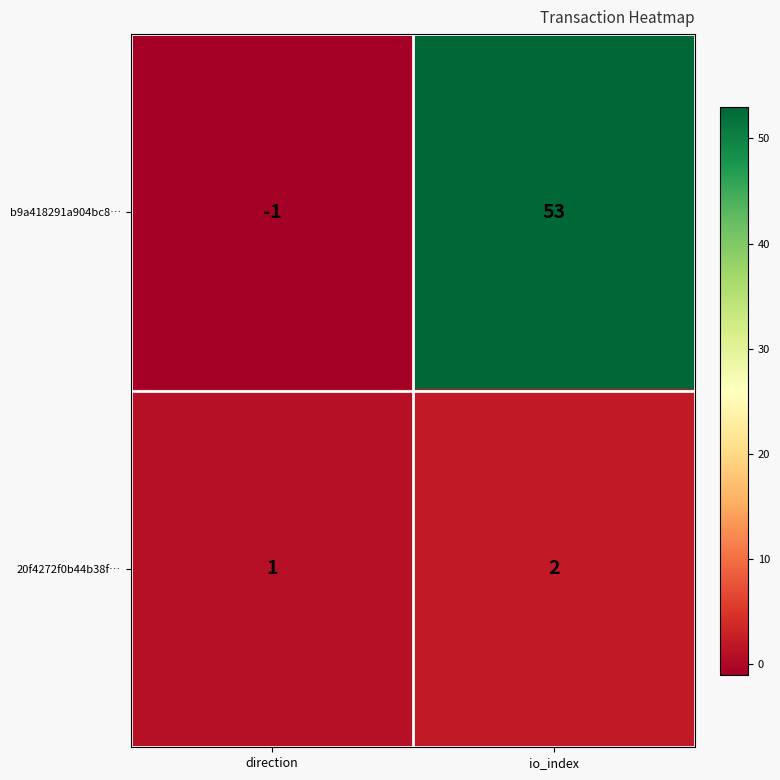

How many categories are shown in the chart?

2